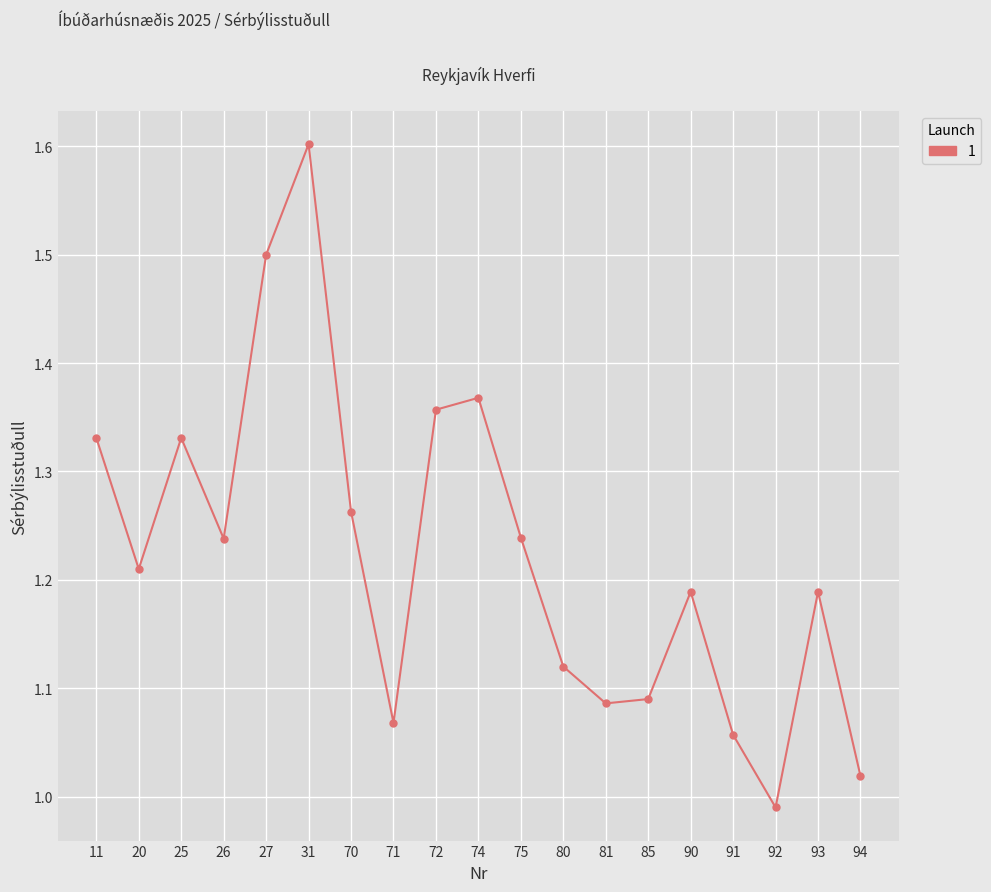

What is the change in value from 85 to 93?

+0.1